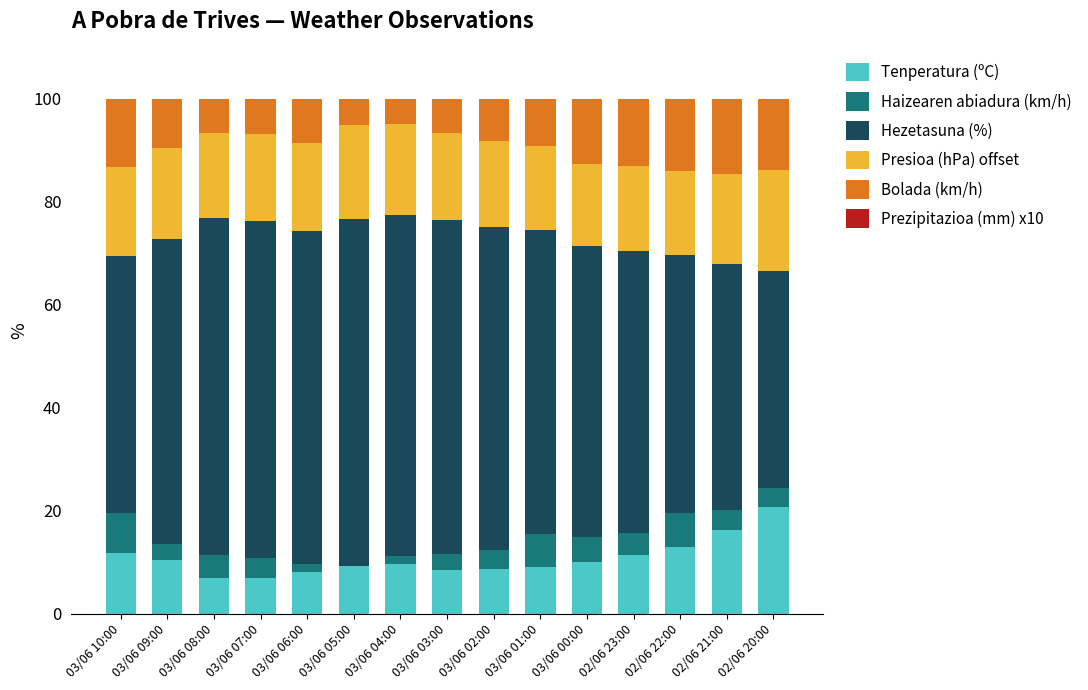

How many distinct data groups are displayed?

5